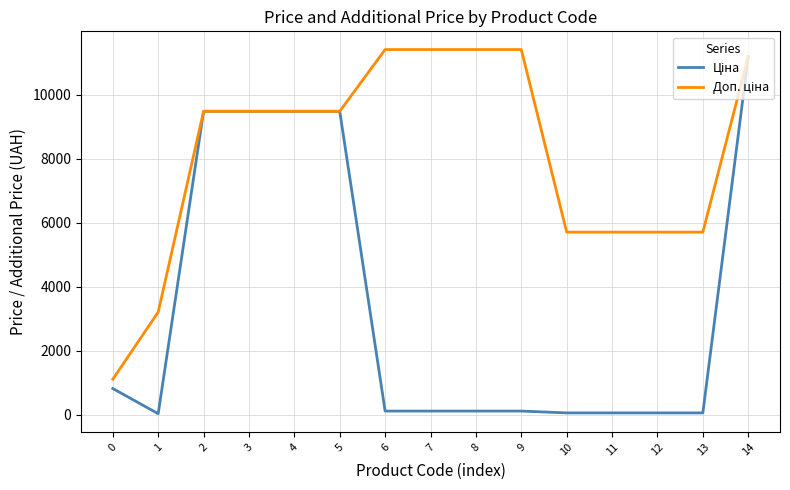

At which category is the sum across all series the highest?

14